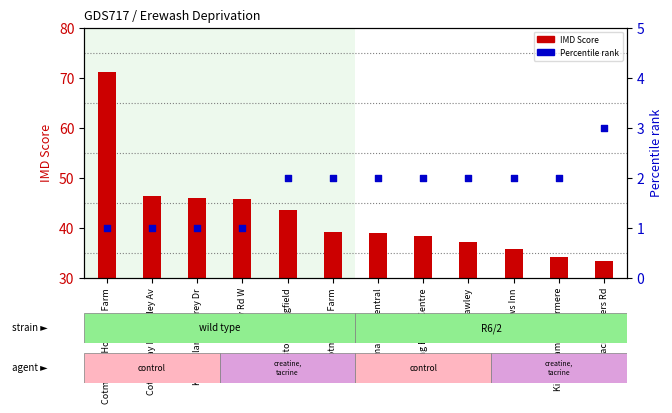

Which series reaches the maximum Y coordinate?

IMD Score